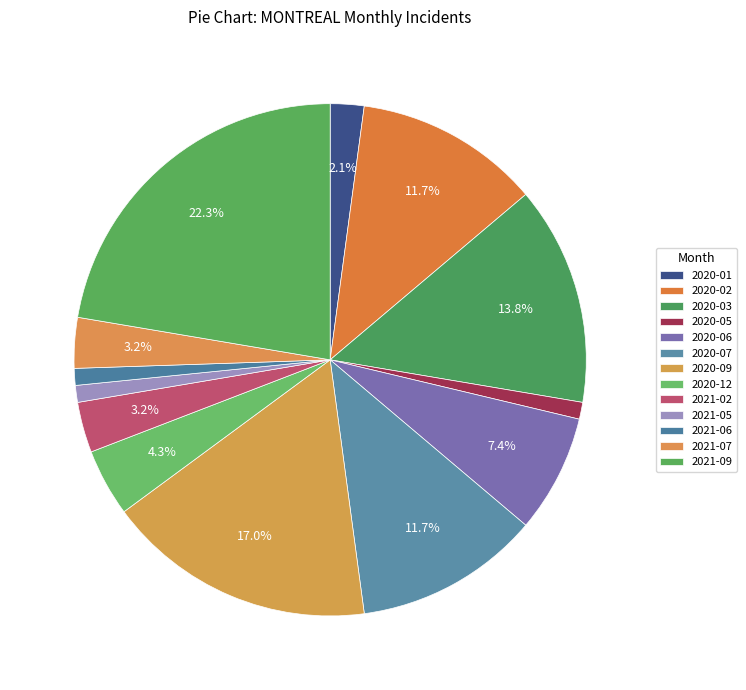

What percentage is the 2021-02 slice, to the nearest percent?

3%